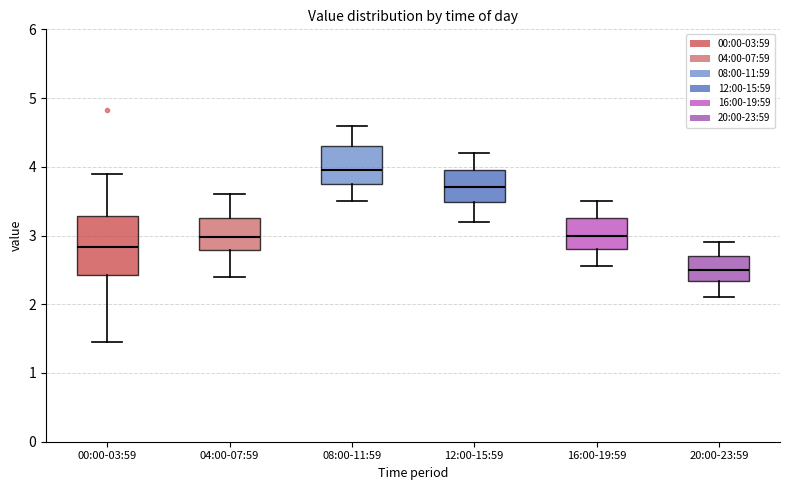

Which box is the tallest, from its lower edge to its upper edge?

00:00-03:59